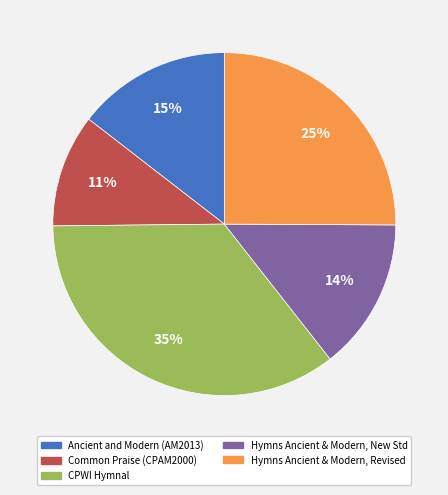

To the nearest percent, what is the average slice percentage?

20%